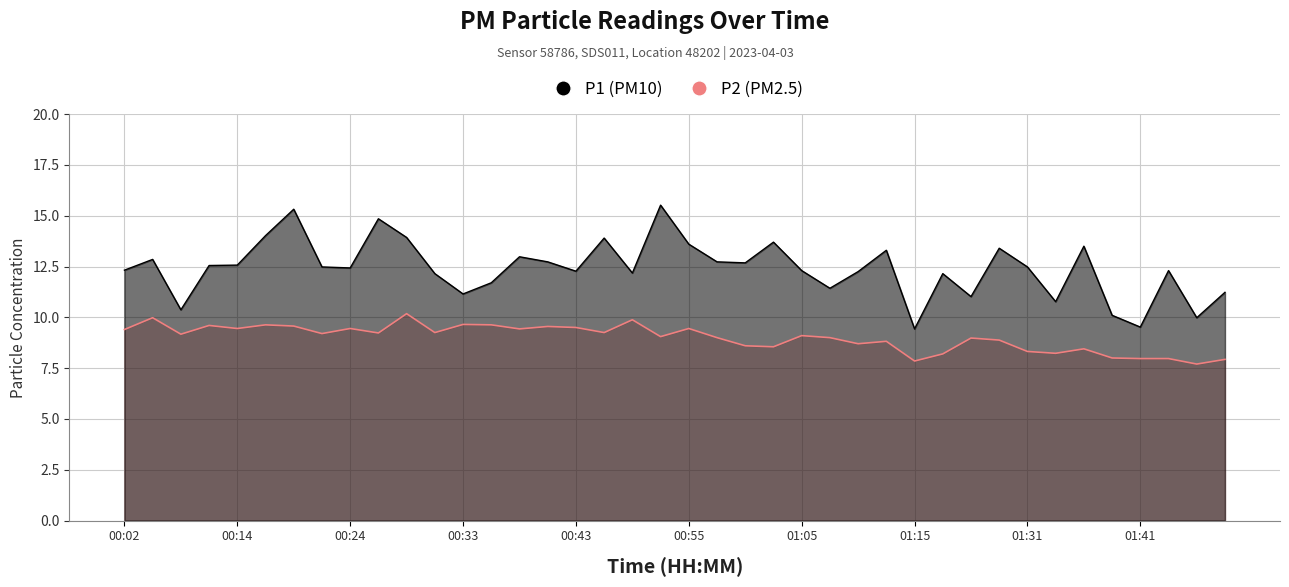

How many interior local valleys does the P1 series have?

12